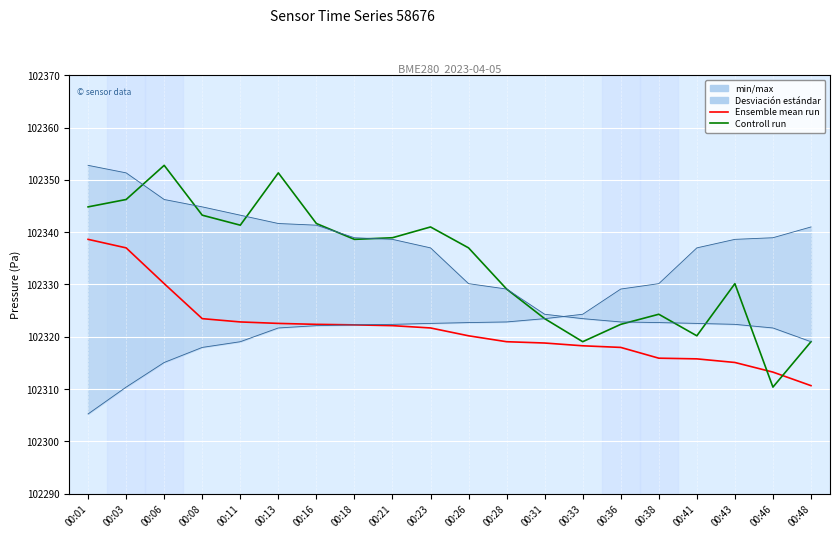

Reading left to right, extract all data points from this chart.

Ensemble mean run: 00:01=102338.6	00:03=102337.0	00:06=102330.2	00:08=102323.5	00:11=102322.8	00:13=102322.6	00:16=102322.4	00:18=102322.3	00:21=102322.1	00:23=102321.7	00:26=102320.2	00:28=102319.1	00:31=102318.8	00:33=102318.3	00:36=102318.0	00:38=102315.9	00:41=102315.8	00:43=102315.1	00:46=102313.2	00:48=102310.7
Controll run: 00:01=102344.8	00:03=102346.2	00:06=102352.8	00:08=102343.2	00:11=102341.3	00:13=102351.3	00:16=102341.7	00:18=102338.6	00:21=102338.9	00:23=102341.0	00:26=102337.0	00:28=102329.1	00:31=102323.5	00:33=102319.1	00:36=102322.4	00:38=102324.3	00:41=102320.2	00:43=102330.2	00:46=102310.4	00:48=102319.1